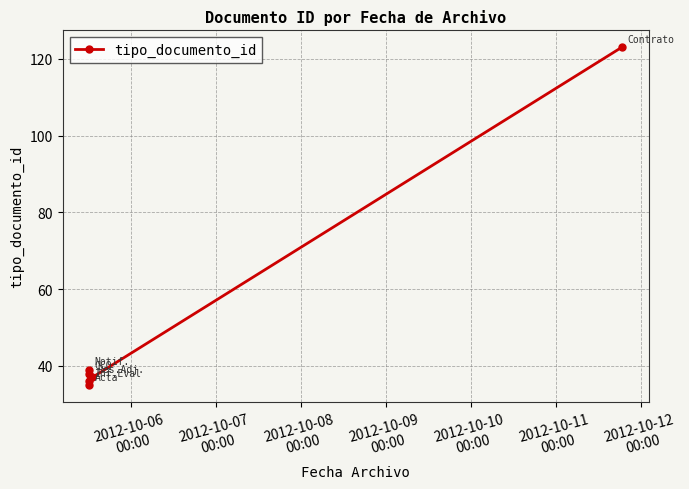

What position from the left is 2012-10-11
00:00?

6